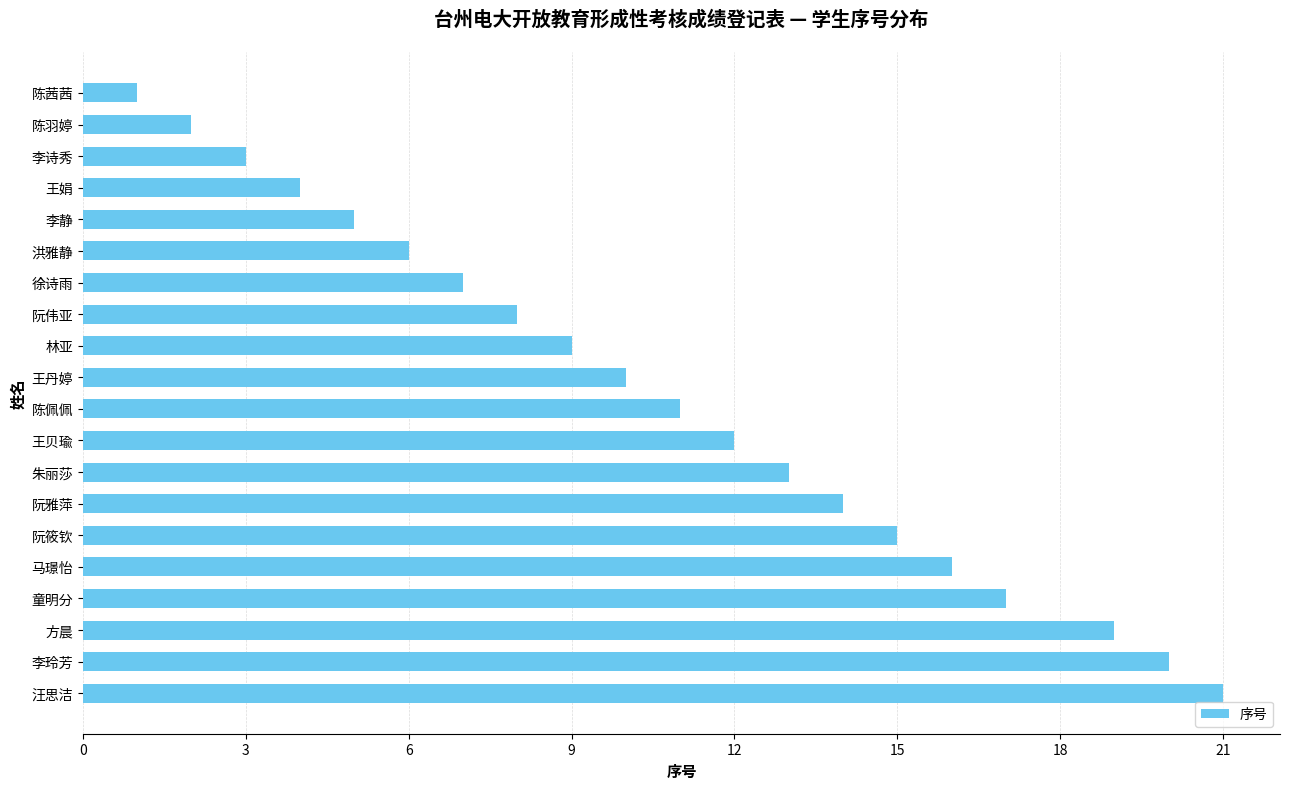

Rank the categories by value from highest to lowest.

汪思洁, 李玲芳, 方晨, 童明分, 马璟怡, 阮筱钦, 阮雅萍, 朱丽莎, 王贝瑜, 陈佩佩, 王丹婷, 林亚, 阮伟亚, 徐诗雨, 洪雅静, 李静, 王娟, 李诗秀, 陈羽婷, 陈茜茜